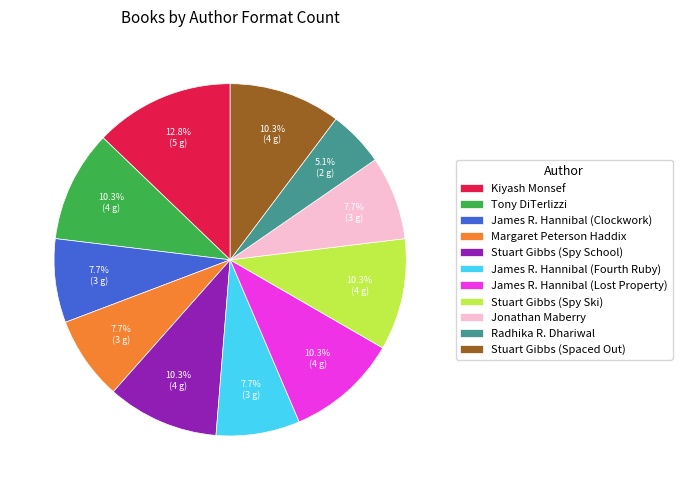

Is James R. Hannibal (Fourth Ruby) the majority of the pie?

No